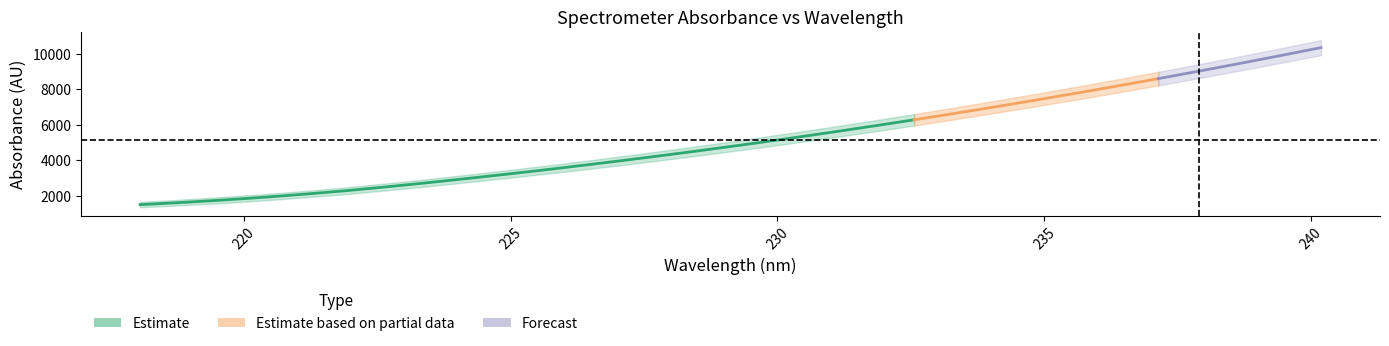

What is the value of the x point at the 12th from the left?

226.5